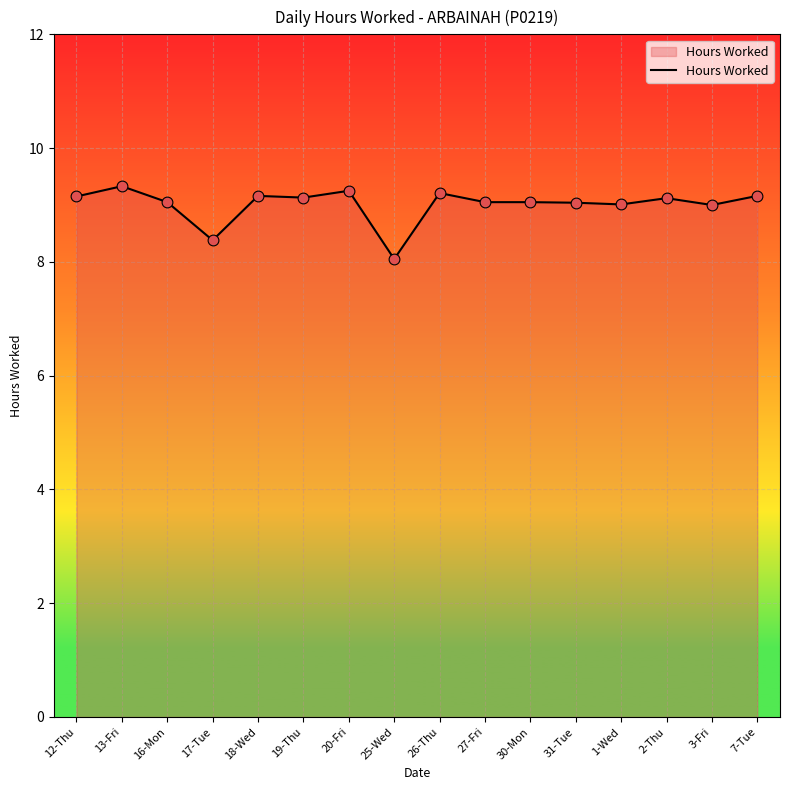

Approximately how many times larger is the value at 26-Thu compared to 20-Fri?

1.0